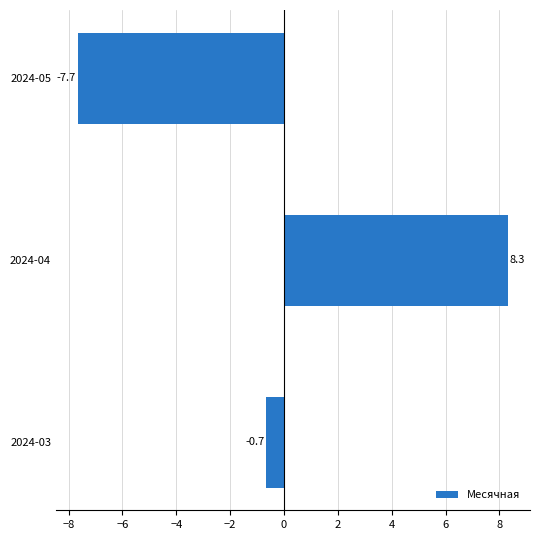

Are the bars horizontal?

Yes